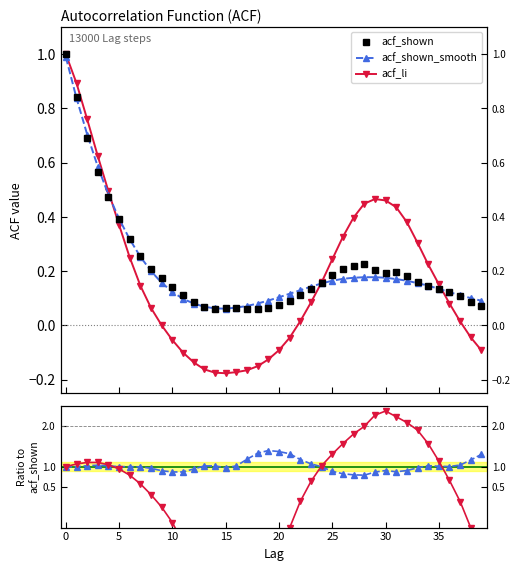

Which series ends up on top after the final intersection of acf_li and acf_shown_smooth?

acf_shown_smooth